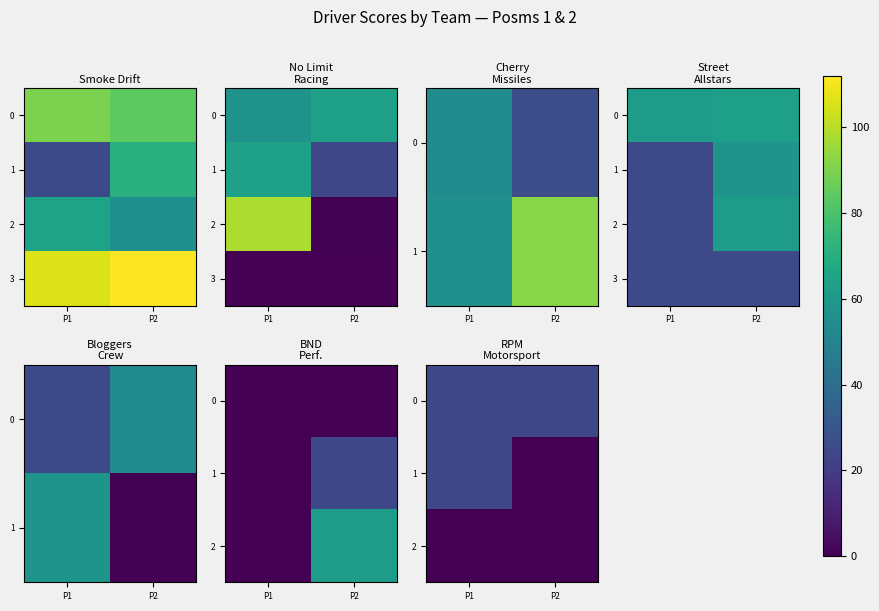

Between P2 and P1, which is larger?

P1